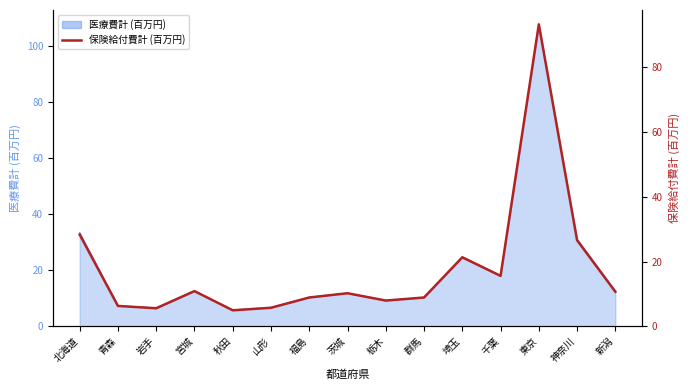

What is the ratio of the value at 岩手 to the value at 埼玉?

0.3